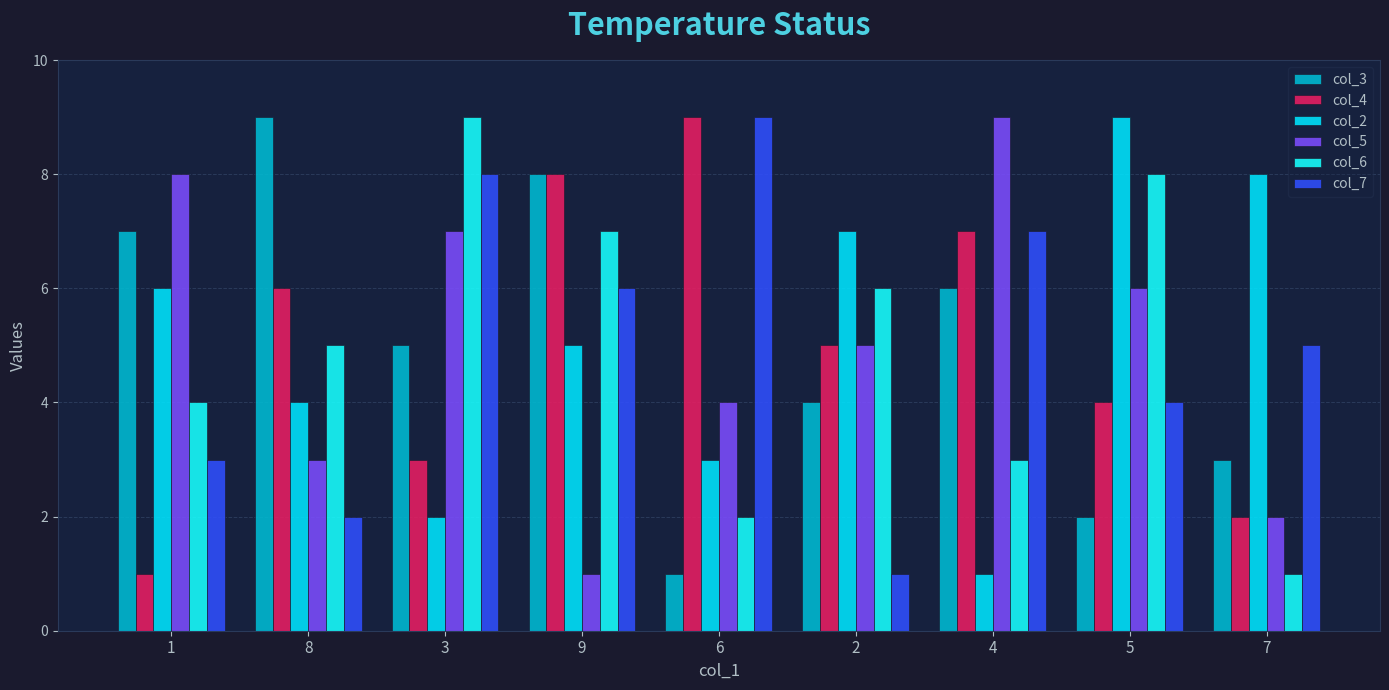

How many bars are there in each group?

6